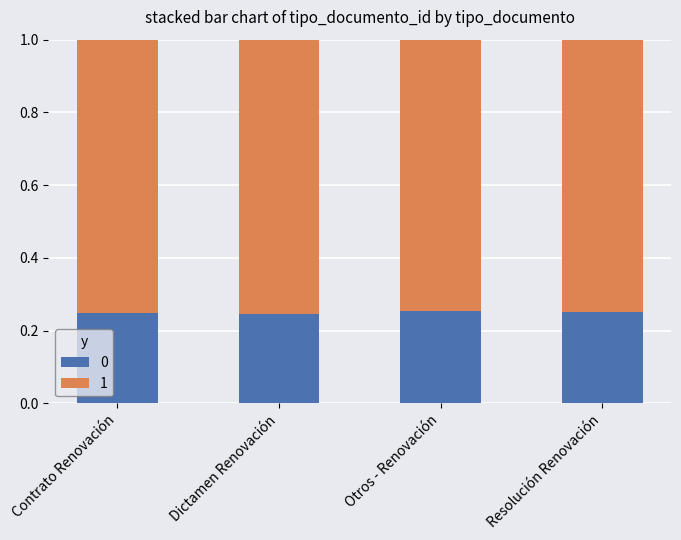

How many bars are there in total?

4